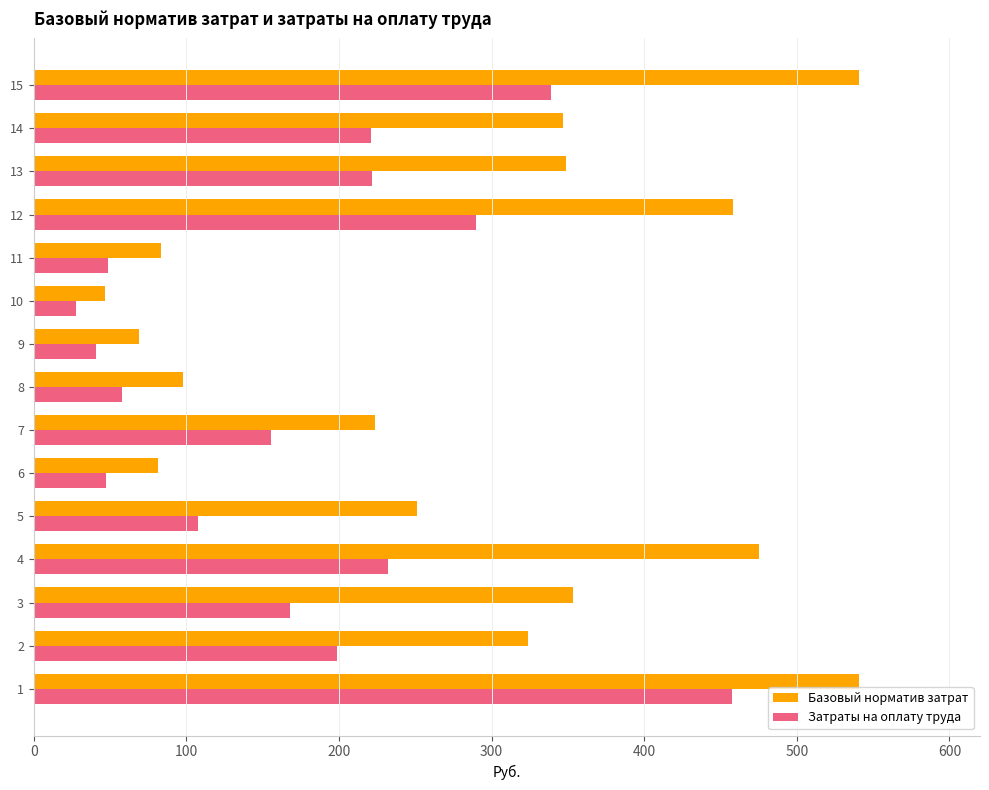

Which series has the largest total across all categories?

Базовый норматив затрат